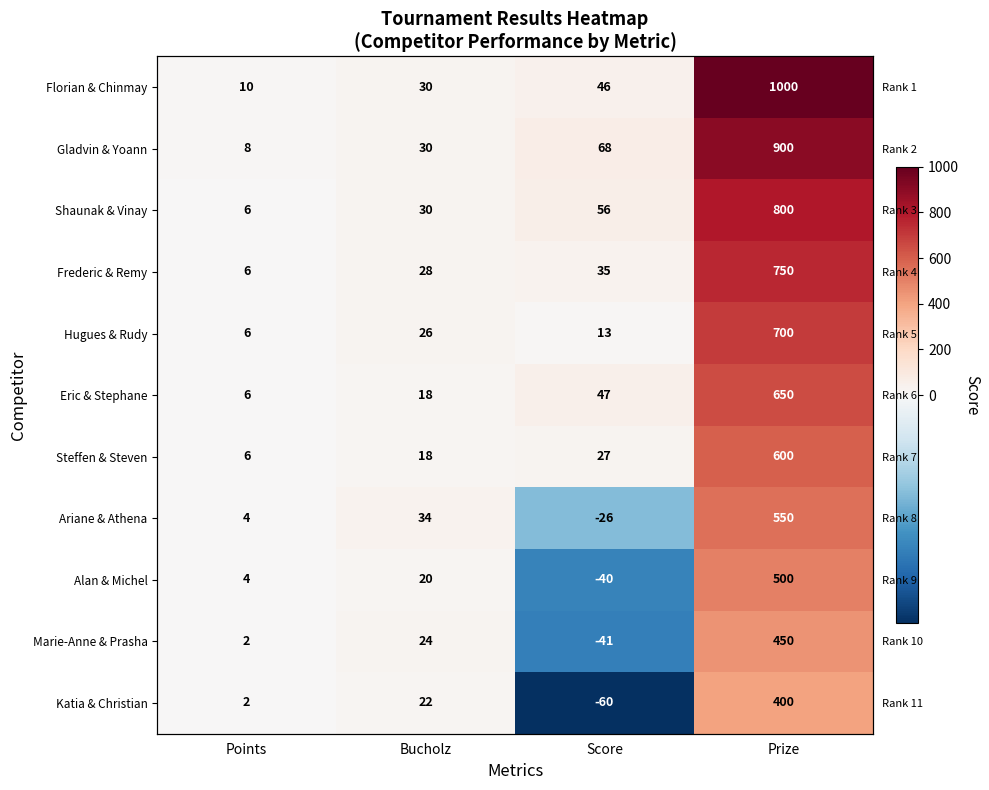

Which category has the highest value across all series?

Prize